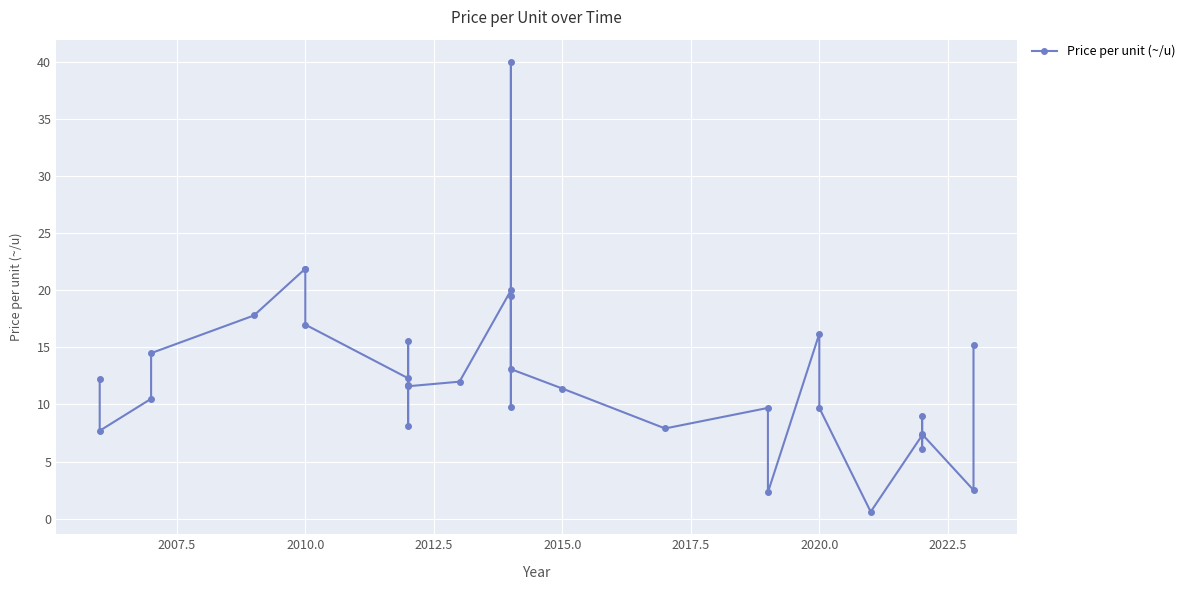

How many data points does each series have?

32